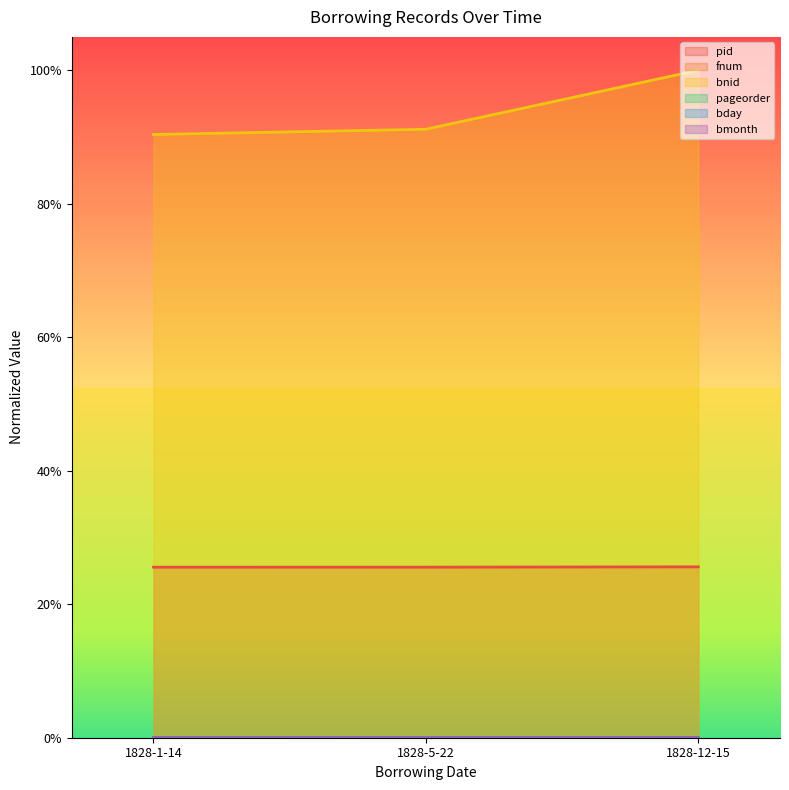

What is the maximum value shown in the chart?

1.0